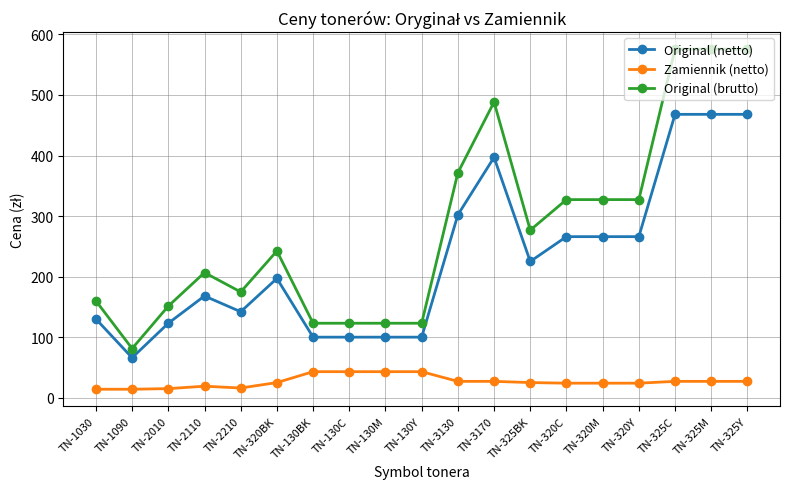

Which series has the widest spread of values?

Original (brutto)